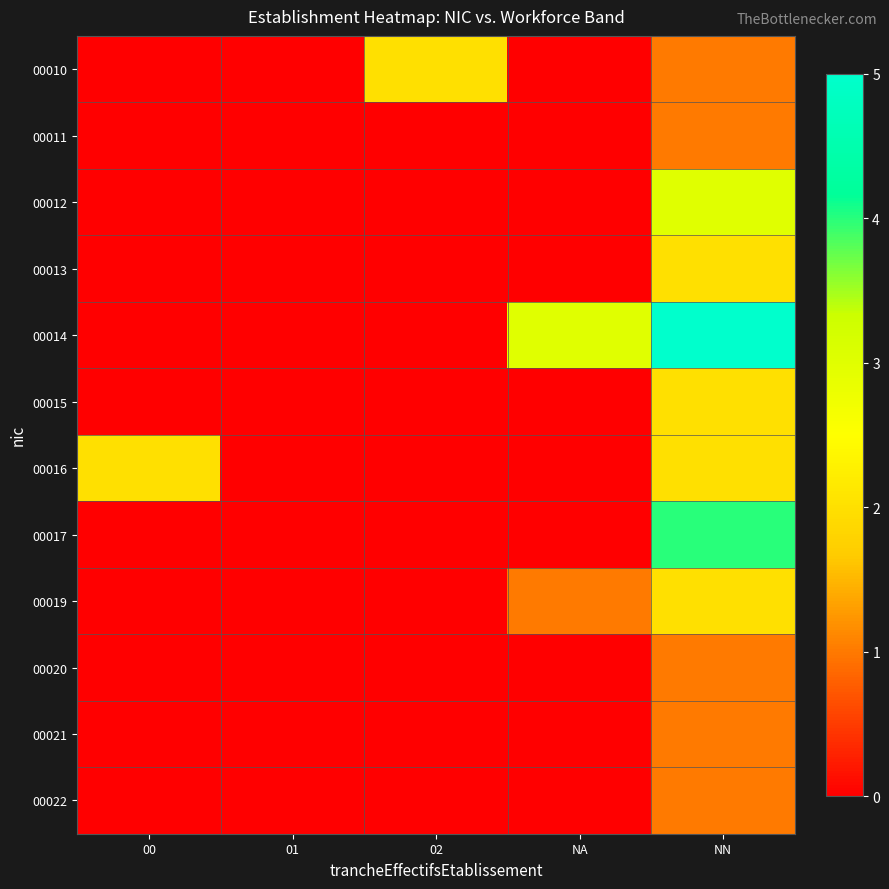

How many series are shown in this chart?

12